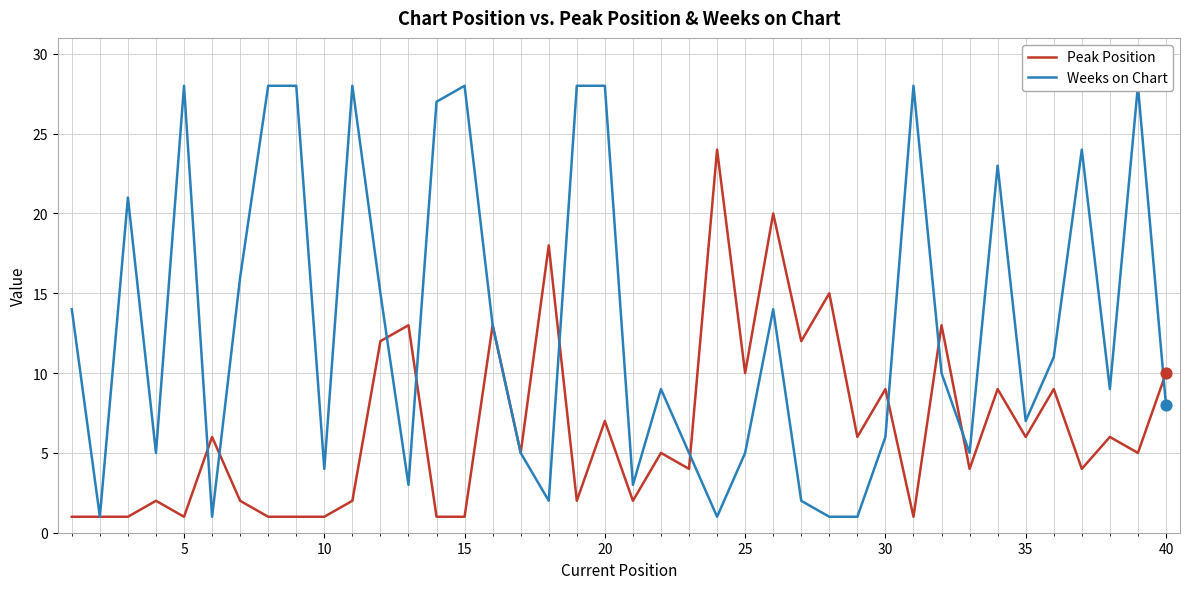

Is the value of Peak Position at 25 greater than the value of Weeks on Chart at 17?

Yes